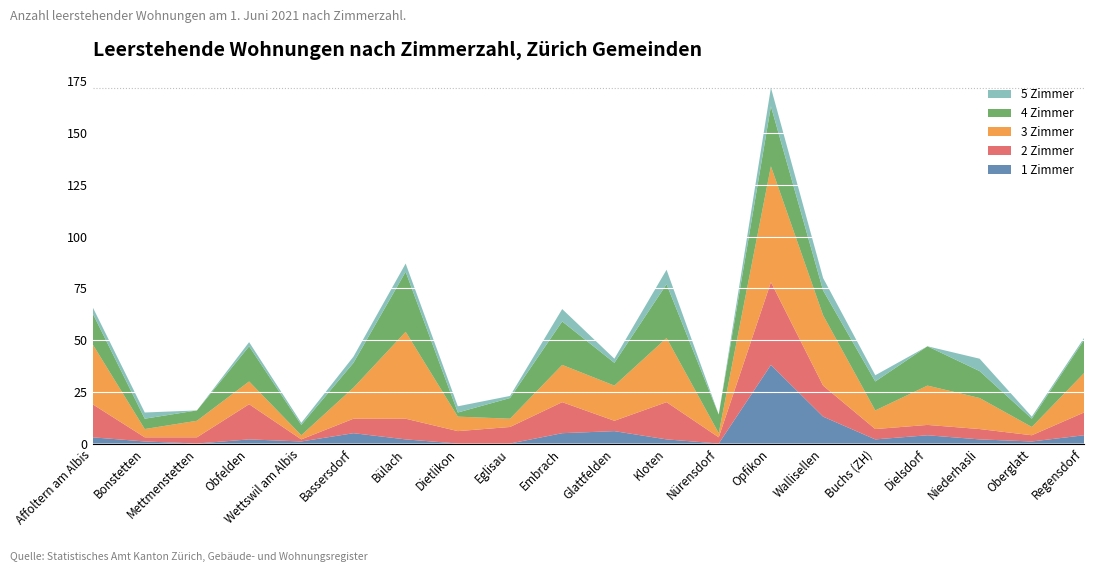

Reading left to right, transcribe all the data shown in this chart.

1 Zimmer: 3	1	0	2	1	5	2	0	0	5	6	2	0	38	13	2	4	2	1	4
2 Zimmer: 16	2	3	17	1	7	10	6	8	15	5	18	3	40	15	5	5	5	3	11
3 Zimmer: 29	4	8	11	2	15	42	7	4	18	17	31	2	56	34	9	19	15	4	19
4 Zimmer: 15	5	5	17	5	12	29	2	10	21	11	26	9	29	12	14	19	13	4	16
5 Zimmer: 3	3	0	2	1	3	4	3	1	6	2	7	0	9	6	3	0	6	1	1